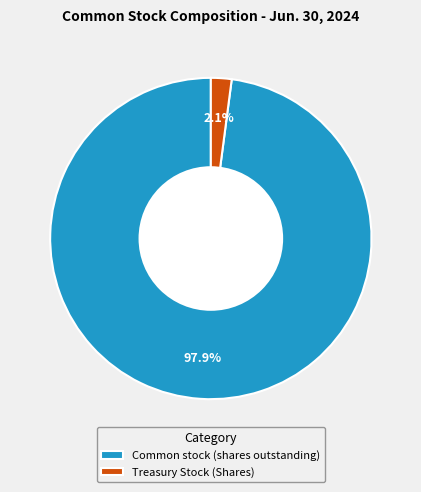

To the nearest percent, what is the difference between the Common stock (shares outstanding) and Treasury Stock (Shares) slice percentages?

96%